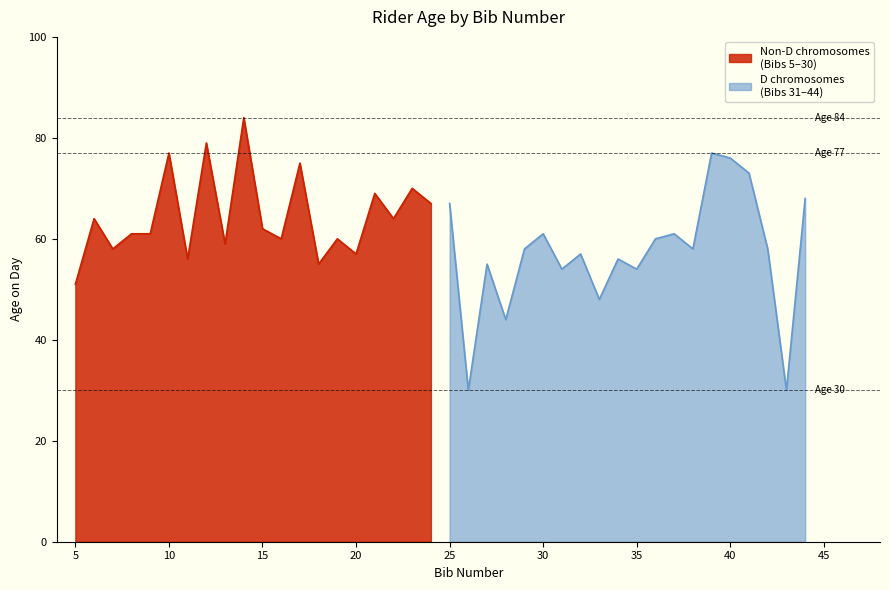

Where is the first local minimum?

7